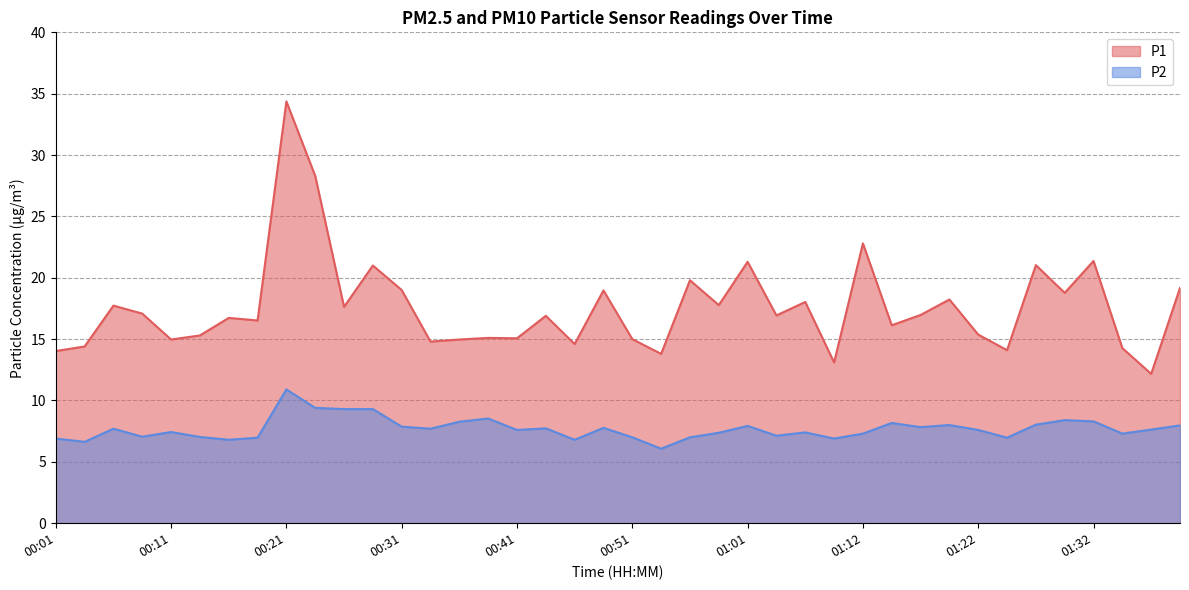

What is the average value of the P2 series?

7.7